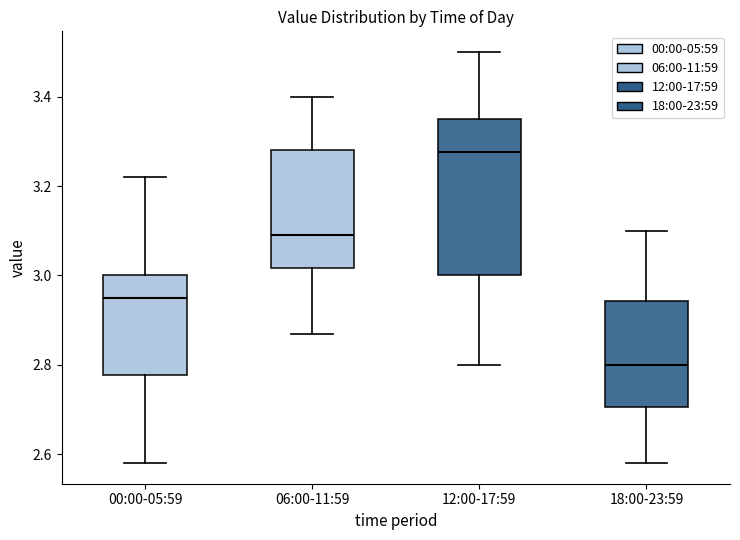

Reading left to right, transcribe this box plot: for each box, give where its median line is, the range the box spans, and where its two whiskers end, as read against the y-axis. The values are not printed on the chart, so give them approximately, as read against the axis.

00:00-05:59: median 2.96, box 2.78 to 3.00, whiskers 2.58 to 3.22
06:00-11:59: median 3.10, box 3.02 to 3.28, whiskers 2.88 to 3.40
12:00-17:59: median 3.28, box 3.00 to 3.36, whiskers 2.80 to 3.50
18:00-23:59: median 2.80, box 2.70 to 2.94, whiskers 2.58 to 3.10